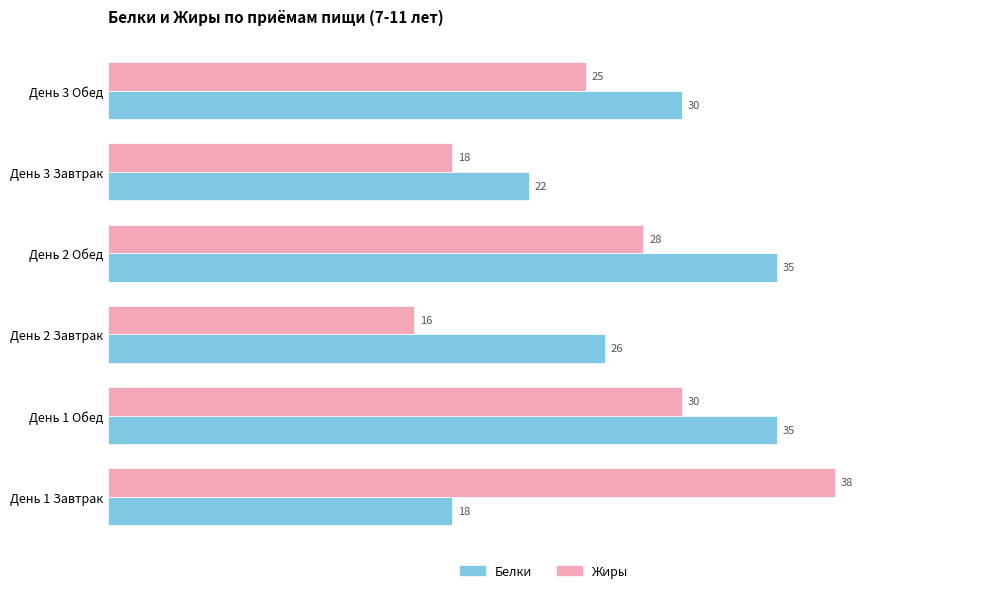

How many values in the Жиры series are below 28?

3